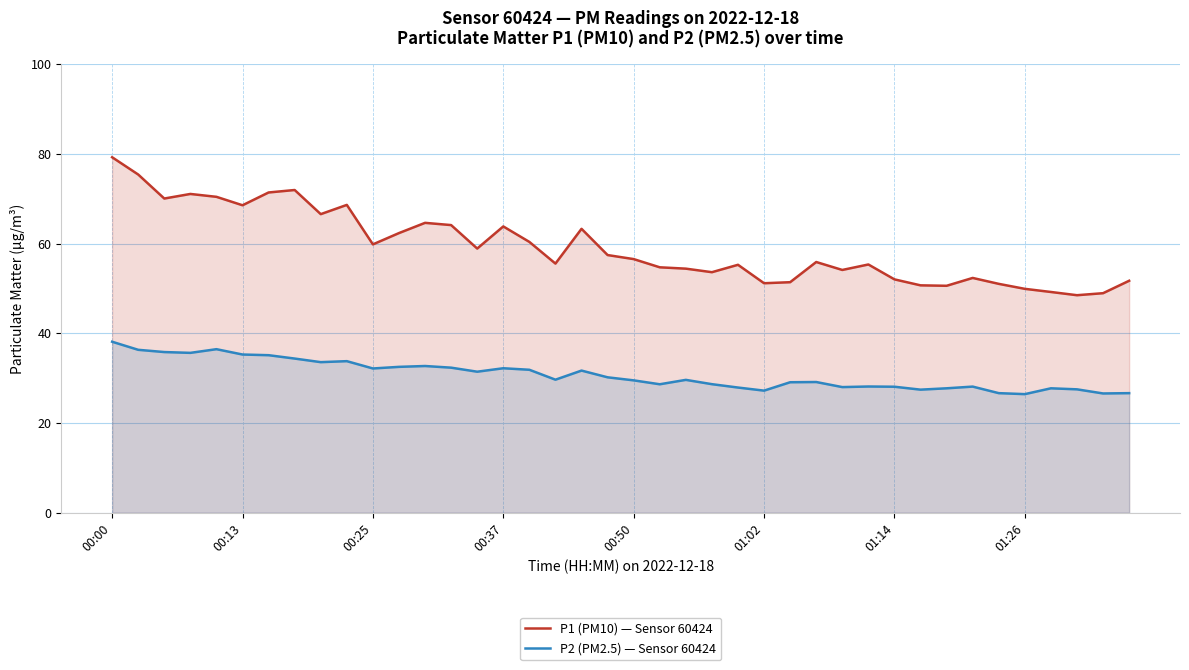

How many data points does each series have?

40